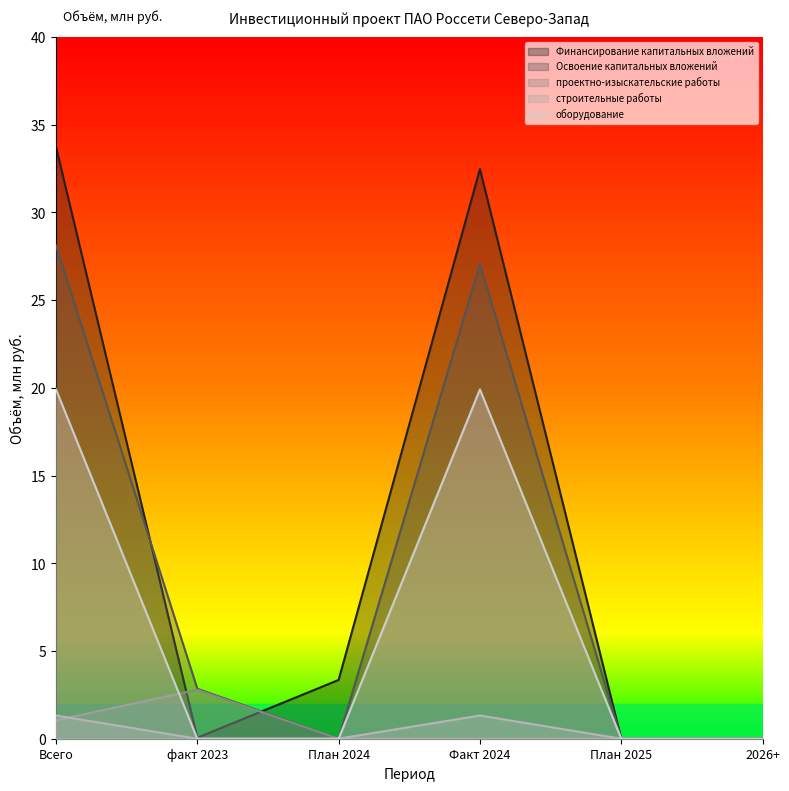

Where is the first local maximum for оборудование?

Факт 2024